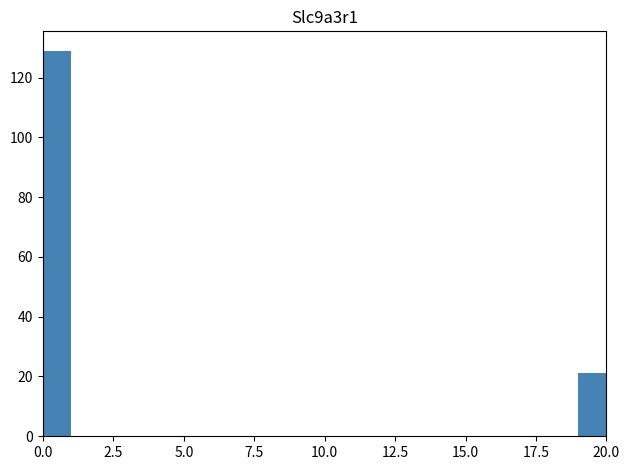

Around what value on the x-axis is the tallest bar? Give the approximate position of its centre, as read against the axis.

0.5